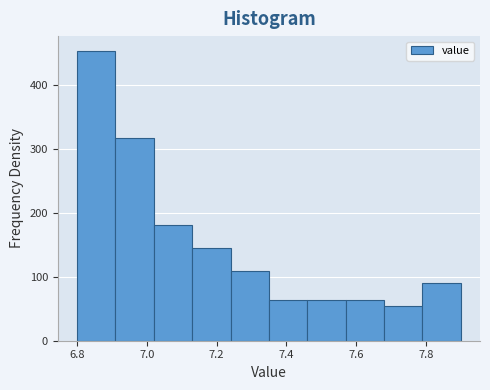

How tall is the bar that spans 7.13 to 7.24 on the x-axis? Neither the bar edges nor the heights are printed on the chart, so give them approximately, as read against the axes.

150